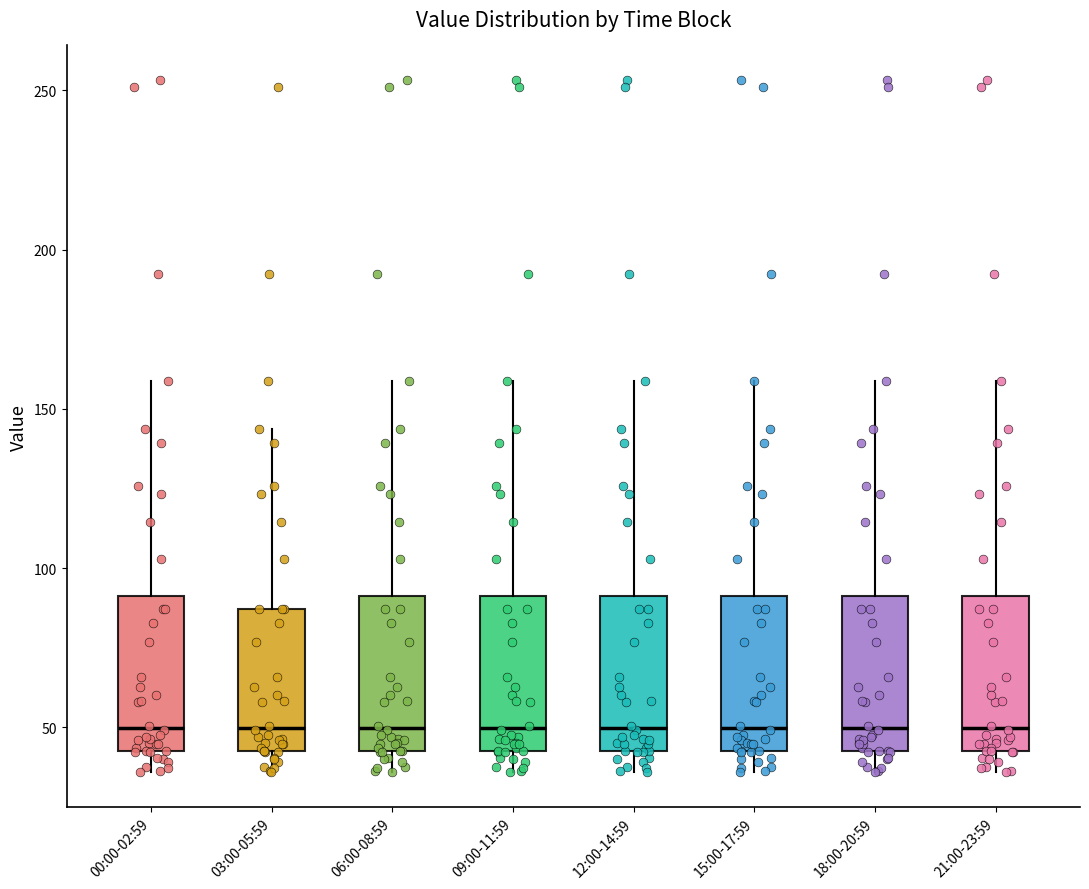

Reading left to right, transcribe this box plot: for each box, give where its median line is, the range the box spans, and where its two whiskers end, as read against the y-axis. The values are not printed on the chart, so give them approximately, as read against the axis.

00:00-02:59: median 50, box 45 to 90, whiskers 35 to 160
03:00-05:59: median 50, box 45 to 85, whiskers 35 to 145
06:00-08:59: median 50, box 45 to 90, whiskers 35 to 160
09:00-11:59: median 50, box 45 to 90, whiskers 35 to 160
12:00-14:59: median 50, box 45 to 90, whiskers 35 to 160
15:00-17:59: median 50, box 45 to 90, whiskers 35 to 160
18:00-20:59: median 50, box 45 to 90, whiskers 35 to 160
21:00-23:59: median 50, box 45 to 90, whiskers 35 to 160